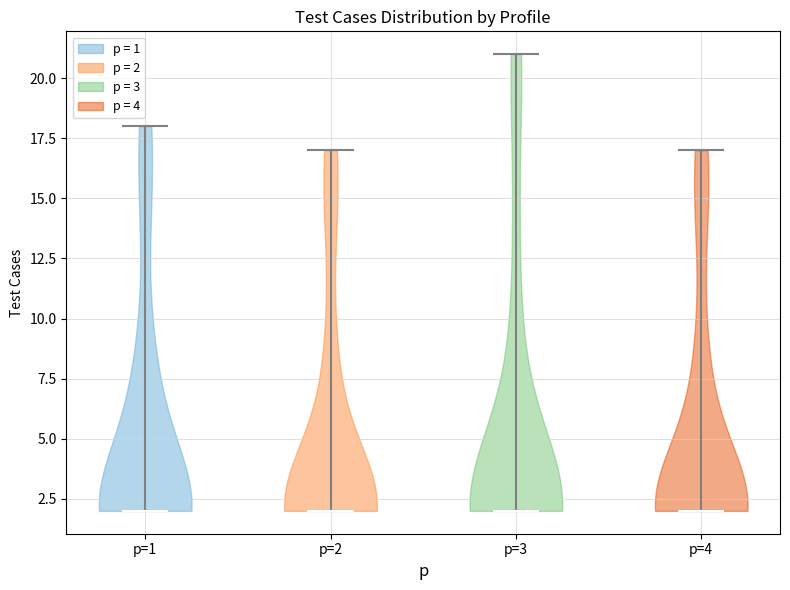

Reading left to right, read every violin against the y-axis: where its median line is, and the lowest and highest points it reaches. The values are not printed on the chart, so give them approximately, as read against the axis.

p=1: median line 2, lowest point 2, highest point 18
p=2: median line 2, lowest point 2, highest point 17
p=3: median line 2, lowest point 2, highest point 21
p=4: median line 2, lowest point 2, highest point 17